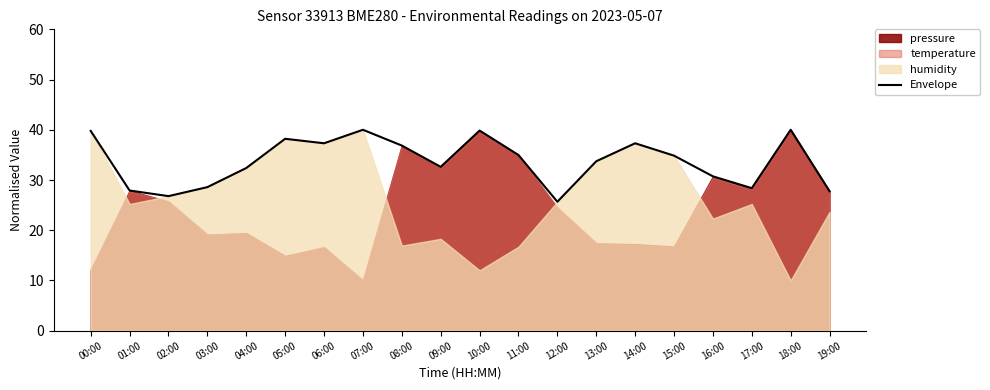

Is it true that the value at 13:00 is 33.7?

True